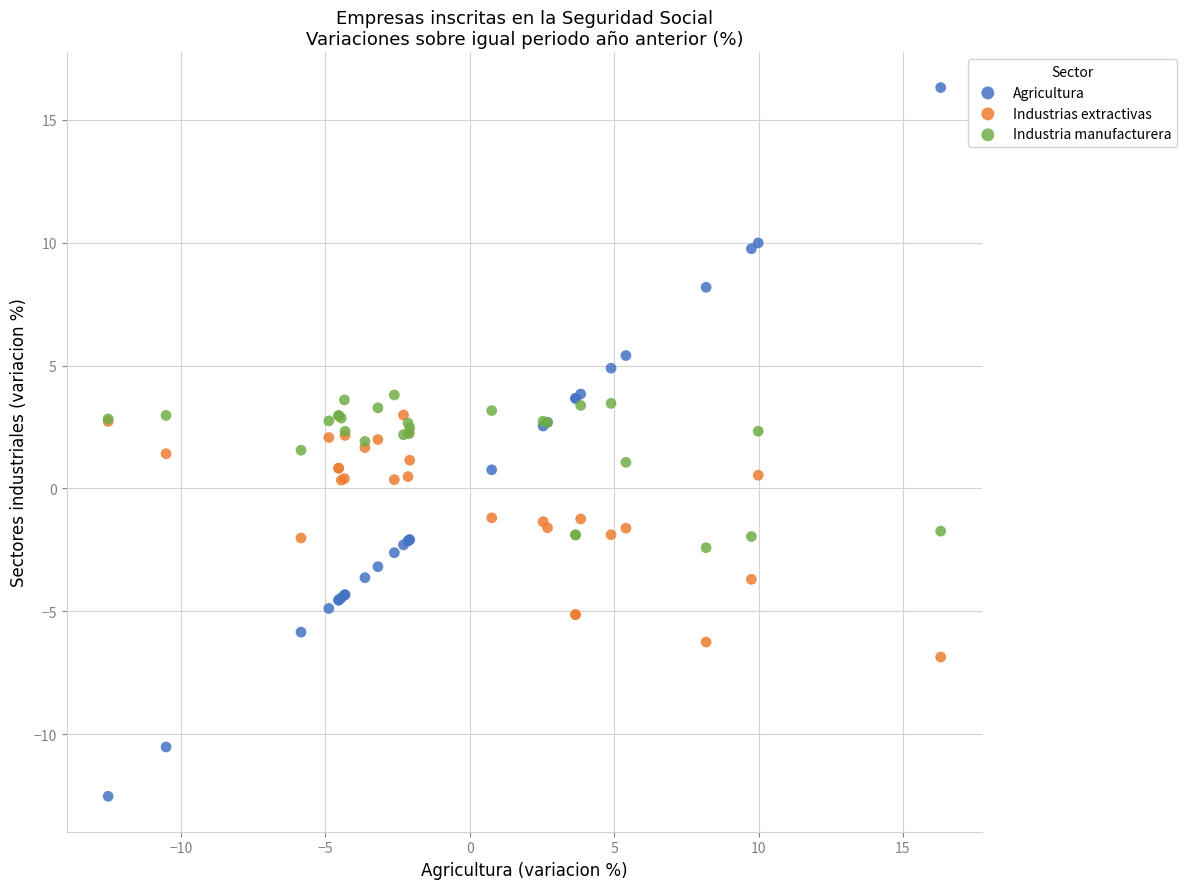

Which series reaches the maximum Y coordinate?

Agricultura